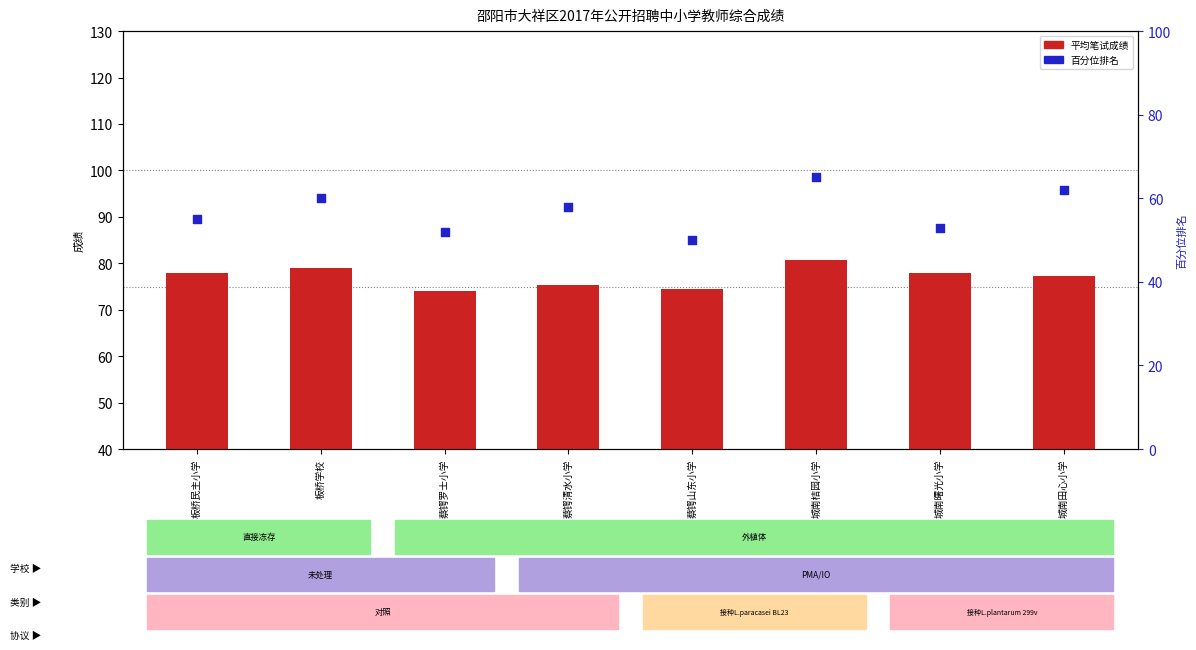

Which series contains the highest Y value?

平均笔试成绩